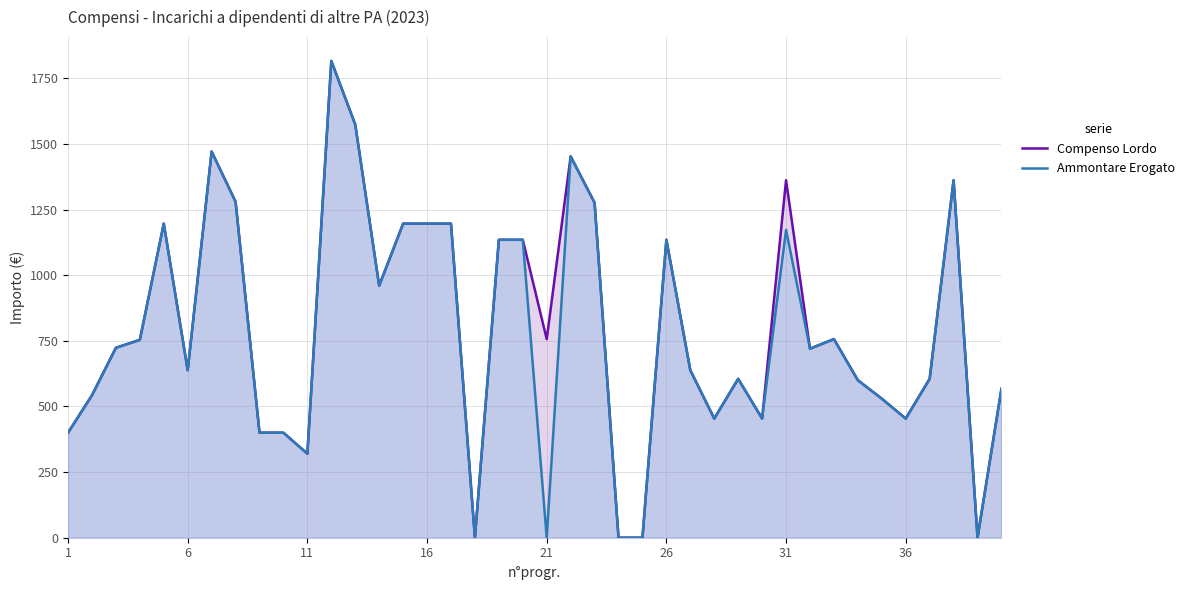

How many lines are shown in the chart?

2